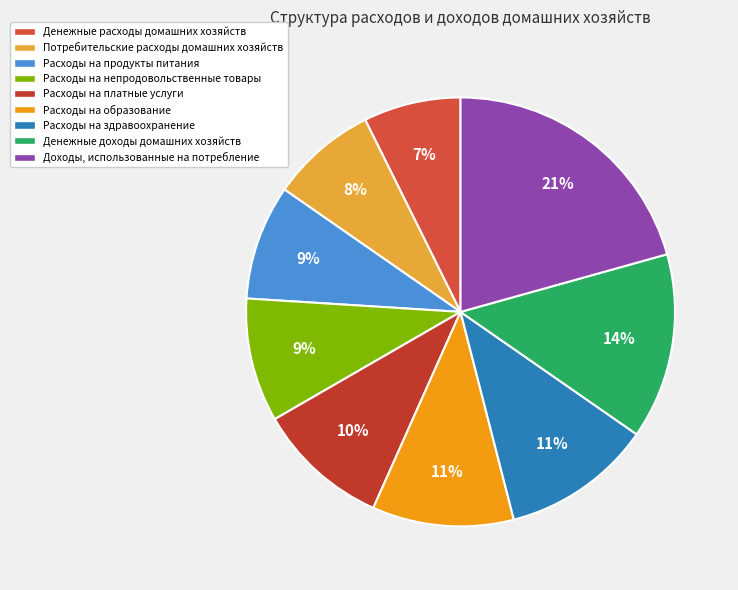

Is it true that Денежные расходы домашних хозяйств is 7% of the pie?

True